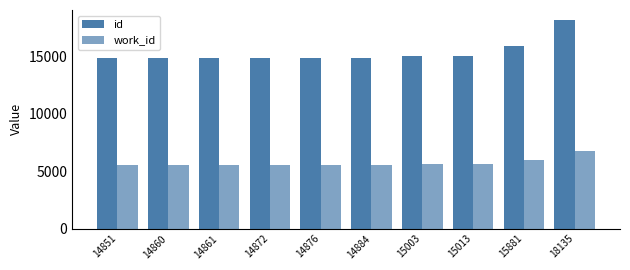

The id series shows 25865 at 15013. True or false?

False